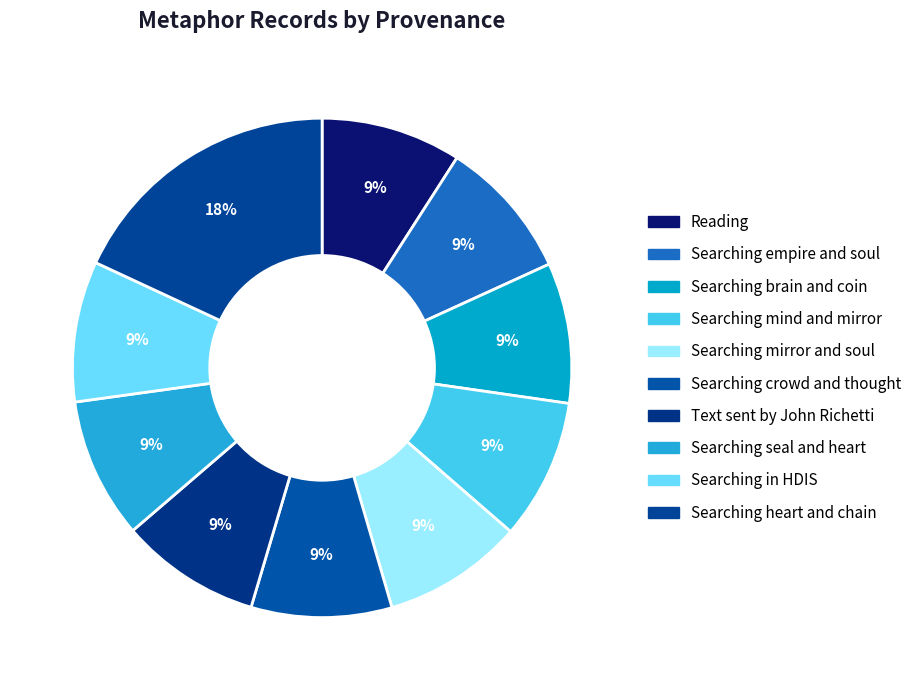

How many segments does this pie chart have?

10